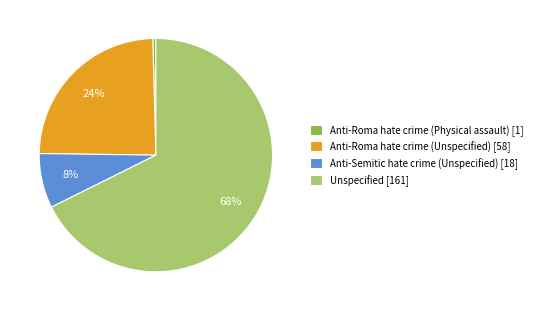

Do Unspecified [161] and Anti-Roma hate crime (Unspecified) [58] together represent more than half of the pie?

Yes